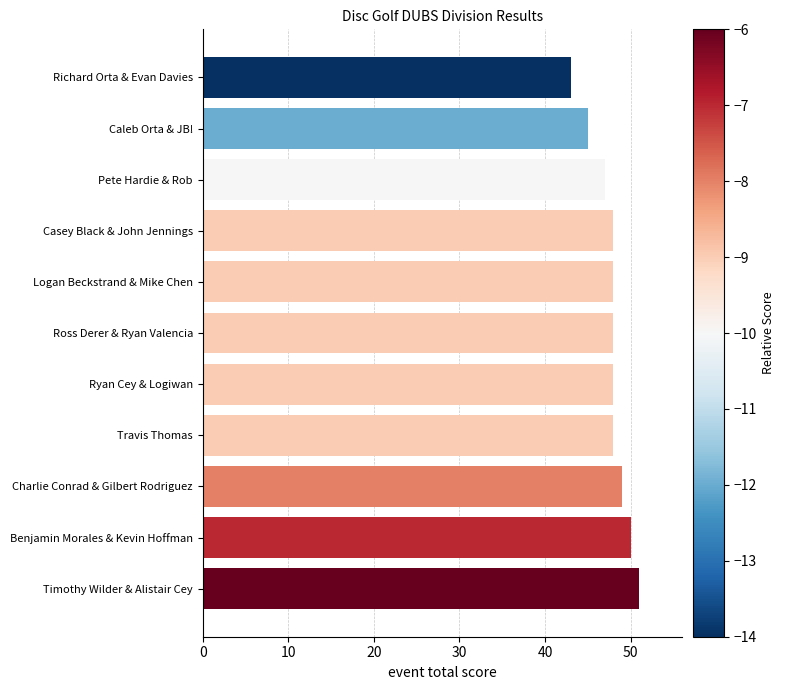

Reading bottom to top, extract all data points from this chart.

51	50	49	48	48	48	48	48	47	45	43